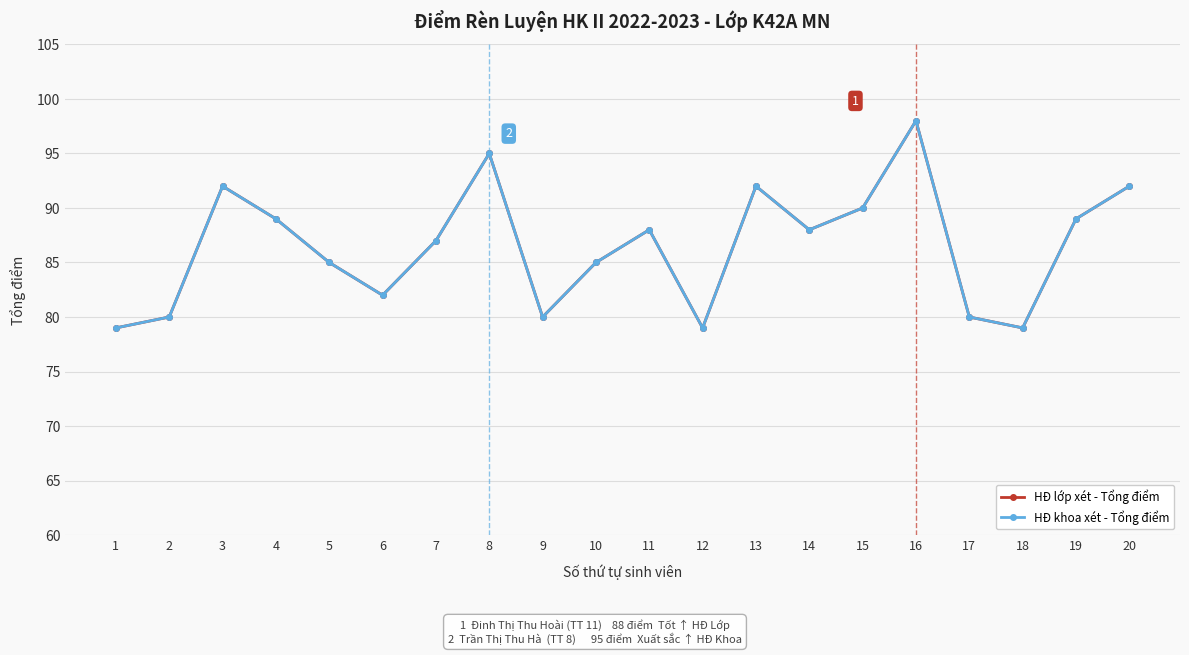

Reading right to left, extract all data points from this chart.

HĐ lớp xét - Tổng điểm: 92	89	79	80	98	90	88	92	79	88	85	80	95	87	82	85	89	92	80	79
HĐ khoa xét - Tổng điểm: 92	89	79	80	98	90	88	92	79	88	85	80	95	87	82	85	89	92	80	79